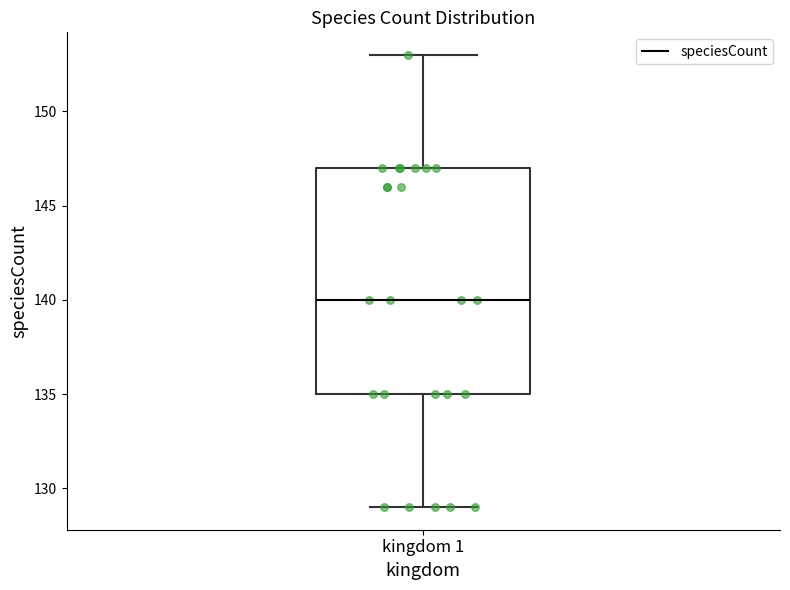

Transcribe this box plot: give where the median line is, the range the box spans, and where the two whiskers end, as read against the y-axis. The values are not printed on the chart, so give them approximately, as read against the axis.

median 140, box 135 to 147, whiskers 129 to 153